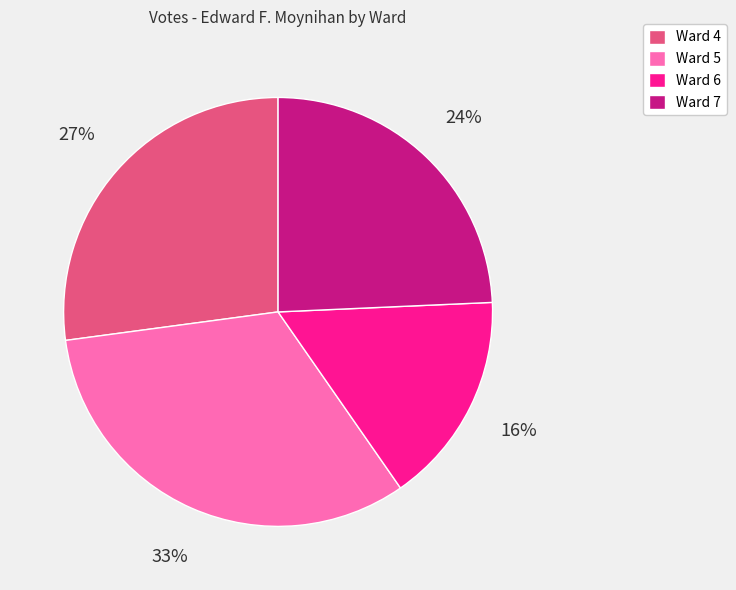

Which category has the smallest portion of the pie?

Ward 6